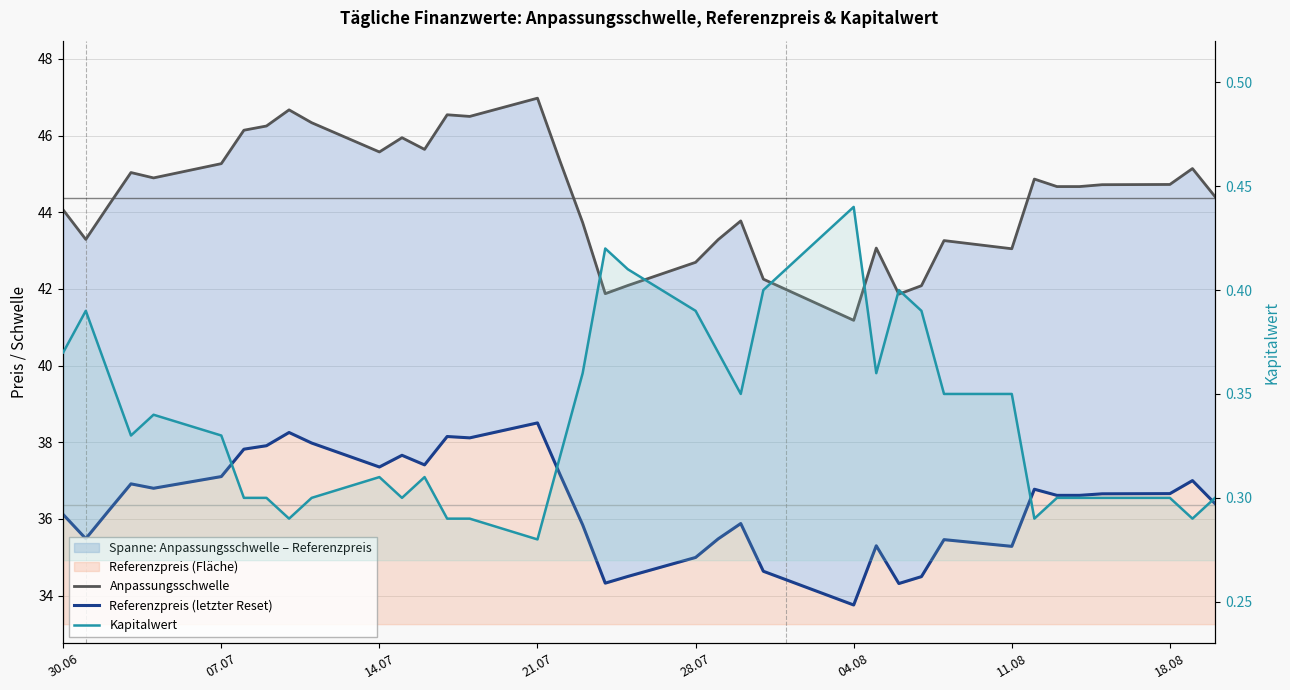

How many series are shown in this chart?

3